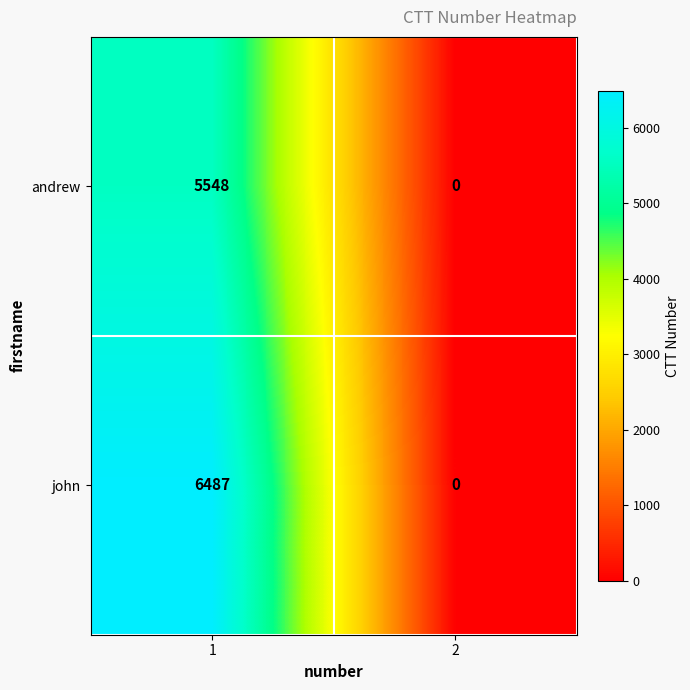

How many values in the andrew series are below 5548?

1